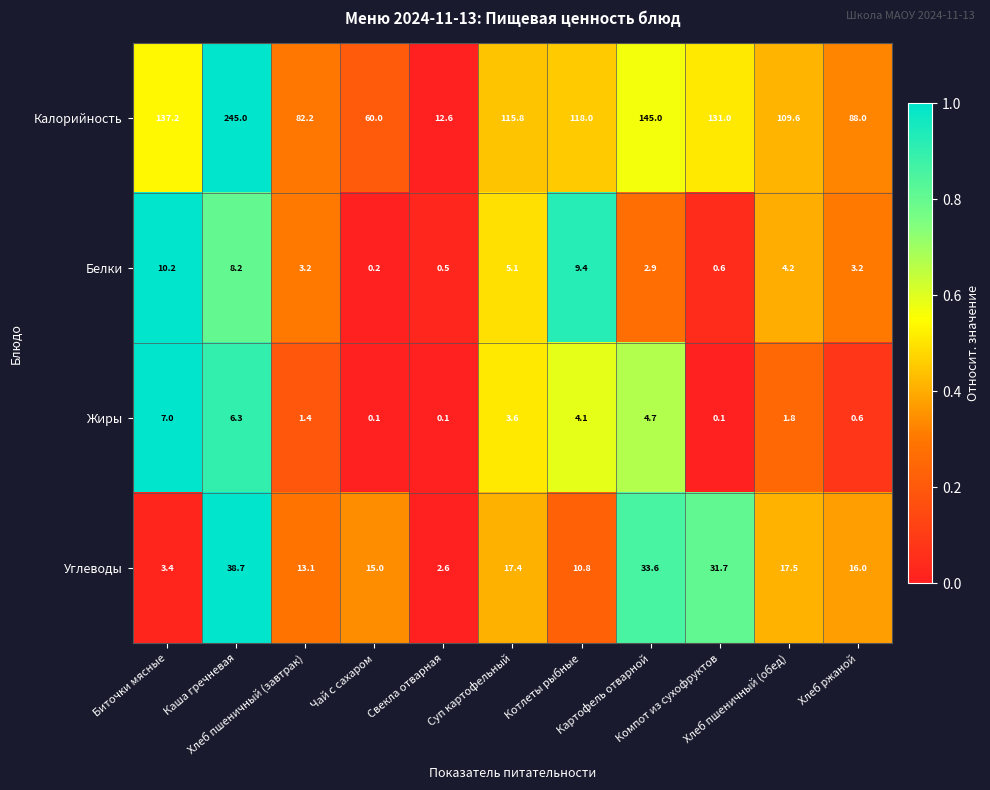

How many data points in Калорийность are less than 115?

5